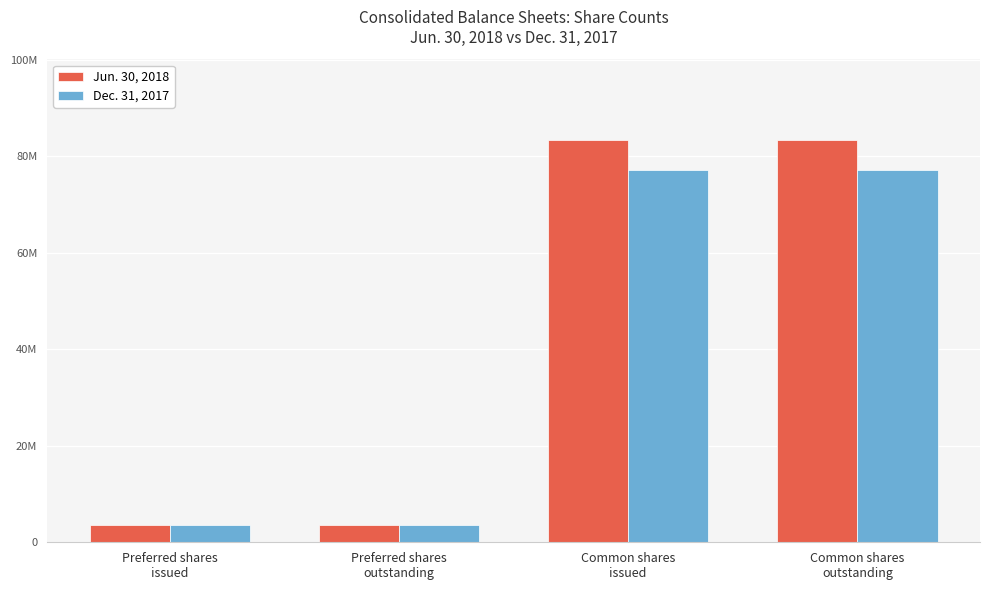

The value of Jun. 30, 2018 at Common shares
outstanding is 83396165. True or false?

True